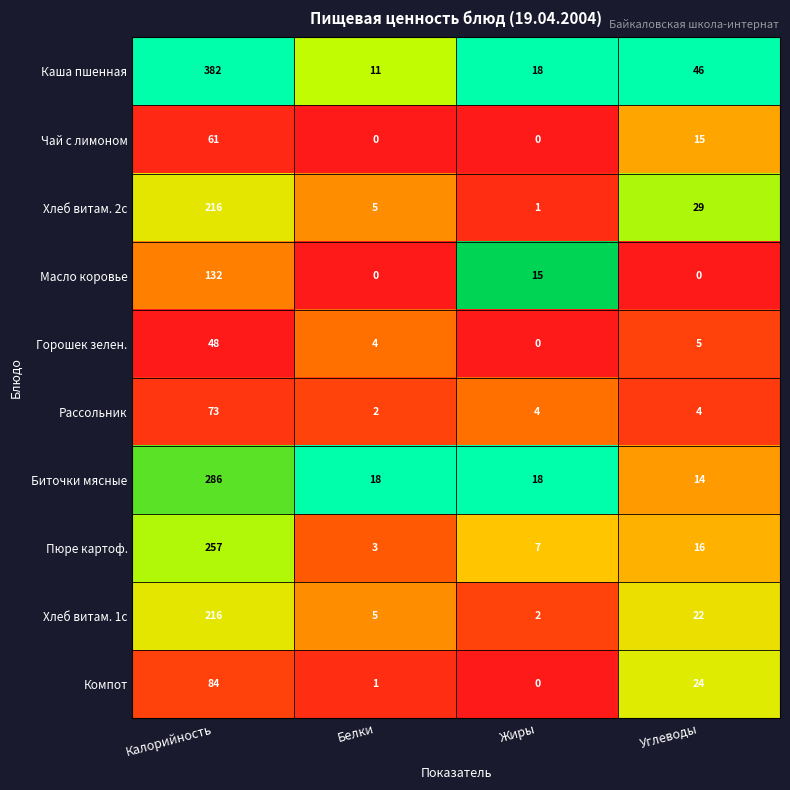

What is the total value across all series at Жиры?

65